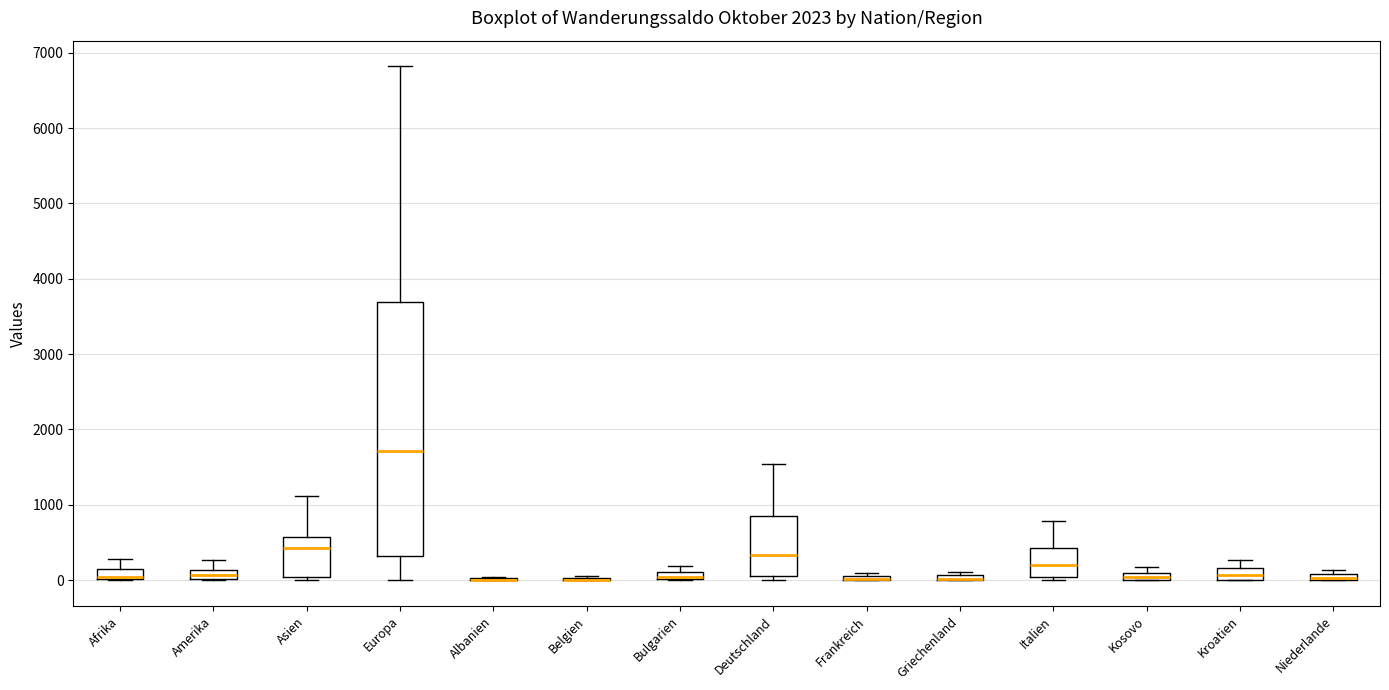

Which box is the tallest, from its lower edge to its upper edge?

Europa